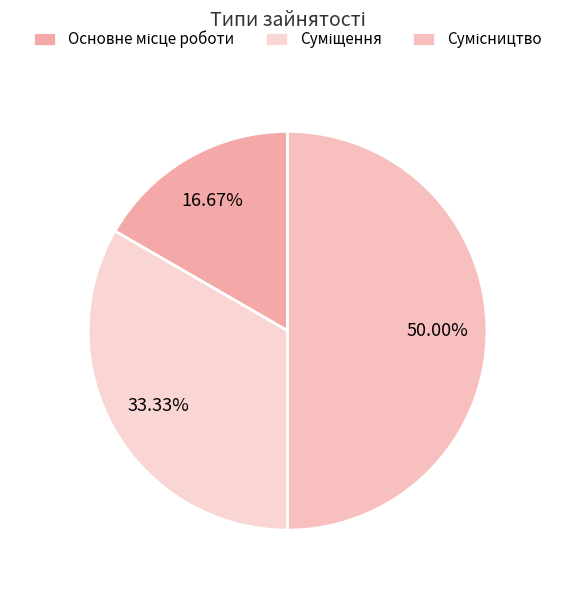

Between Сумісництво and Суміщення, which is larger?

Сумісництво